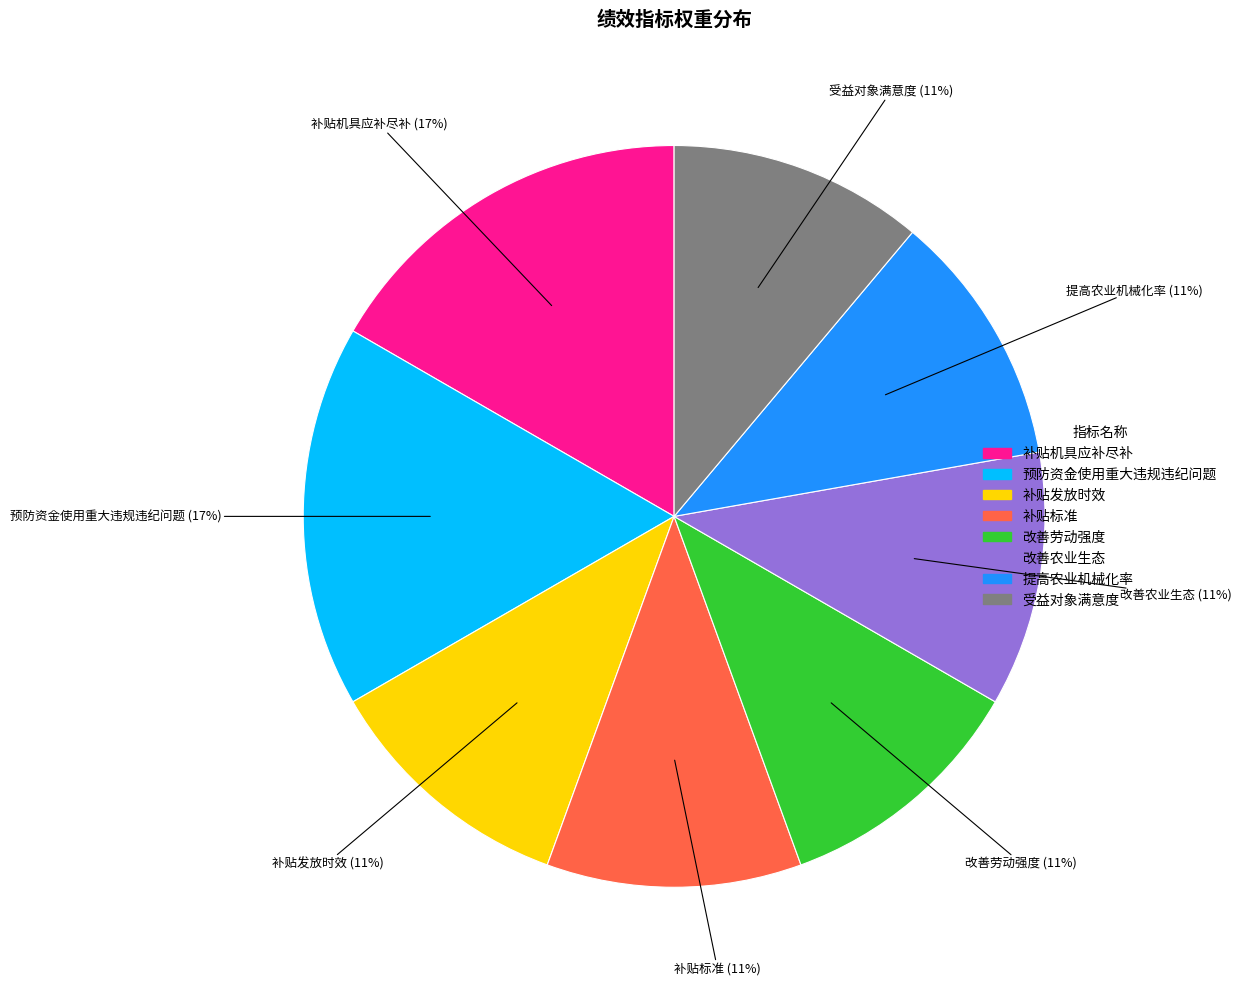

How many slices are in this pie chart?

8